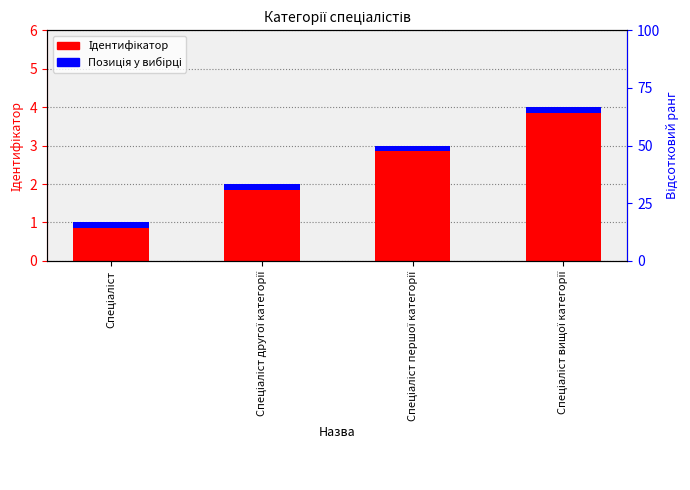

What is the sum of the values at Спеціаліст другої категорії and Спеціаліст першої категорії?

5